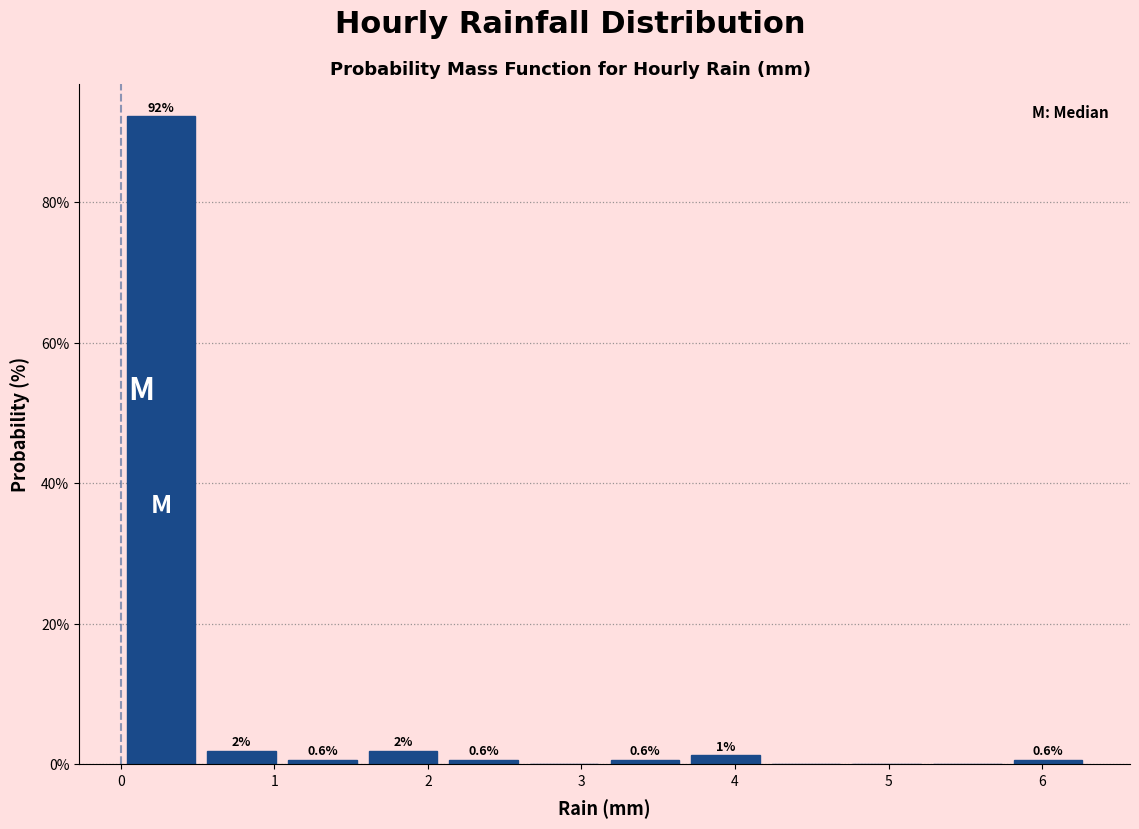

Over which range of the x-axis is the bar tallest?

0.0 to 0.5